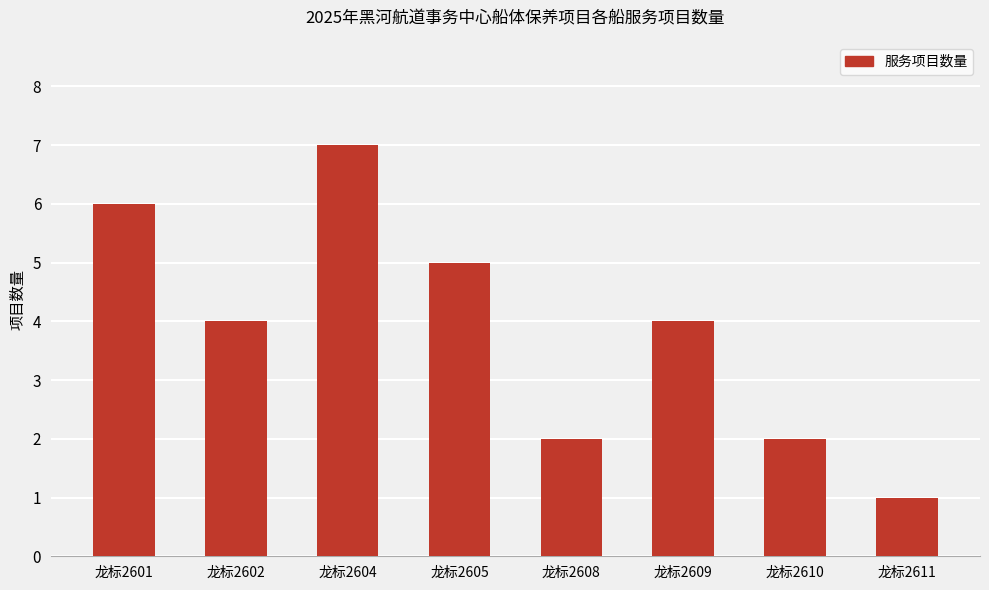

Reading left to right, extract all data points from this chart.

6	4	7	5	2	4	2	1